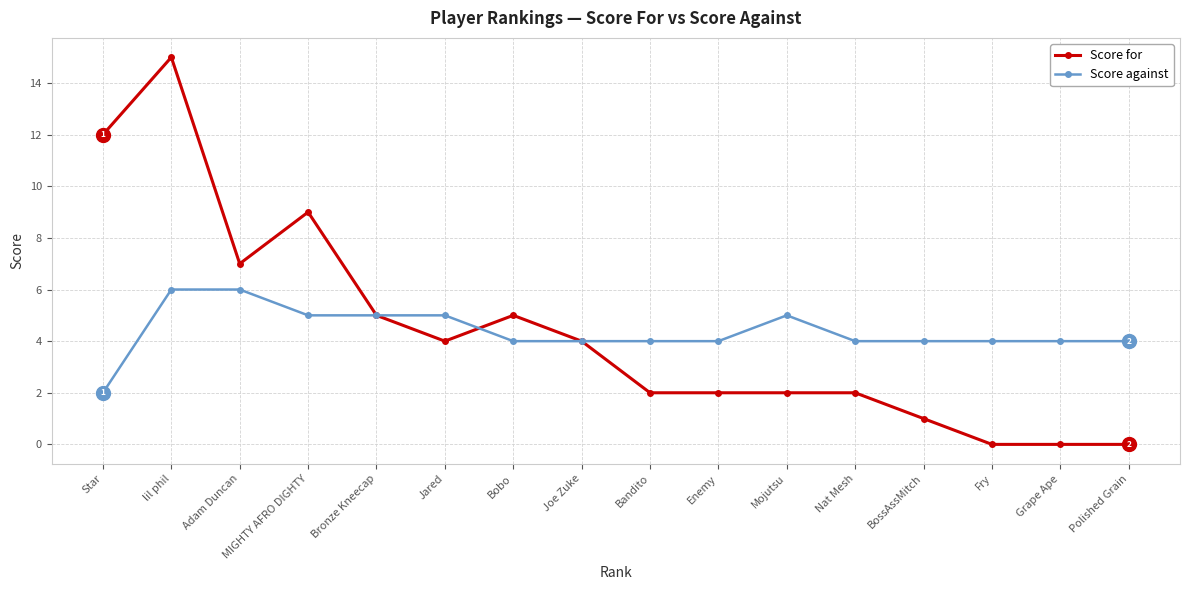

List the series in order of their peak value, highest first.

Score for, Score against